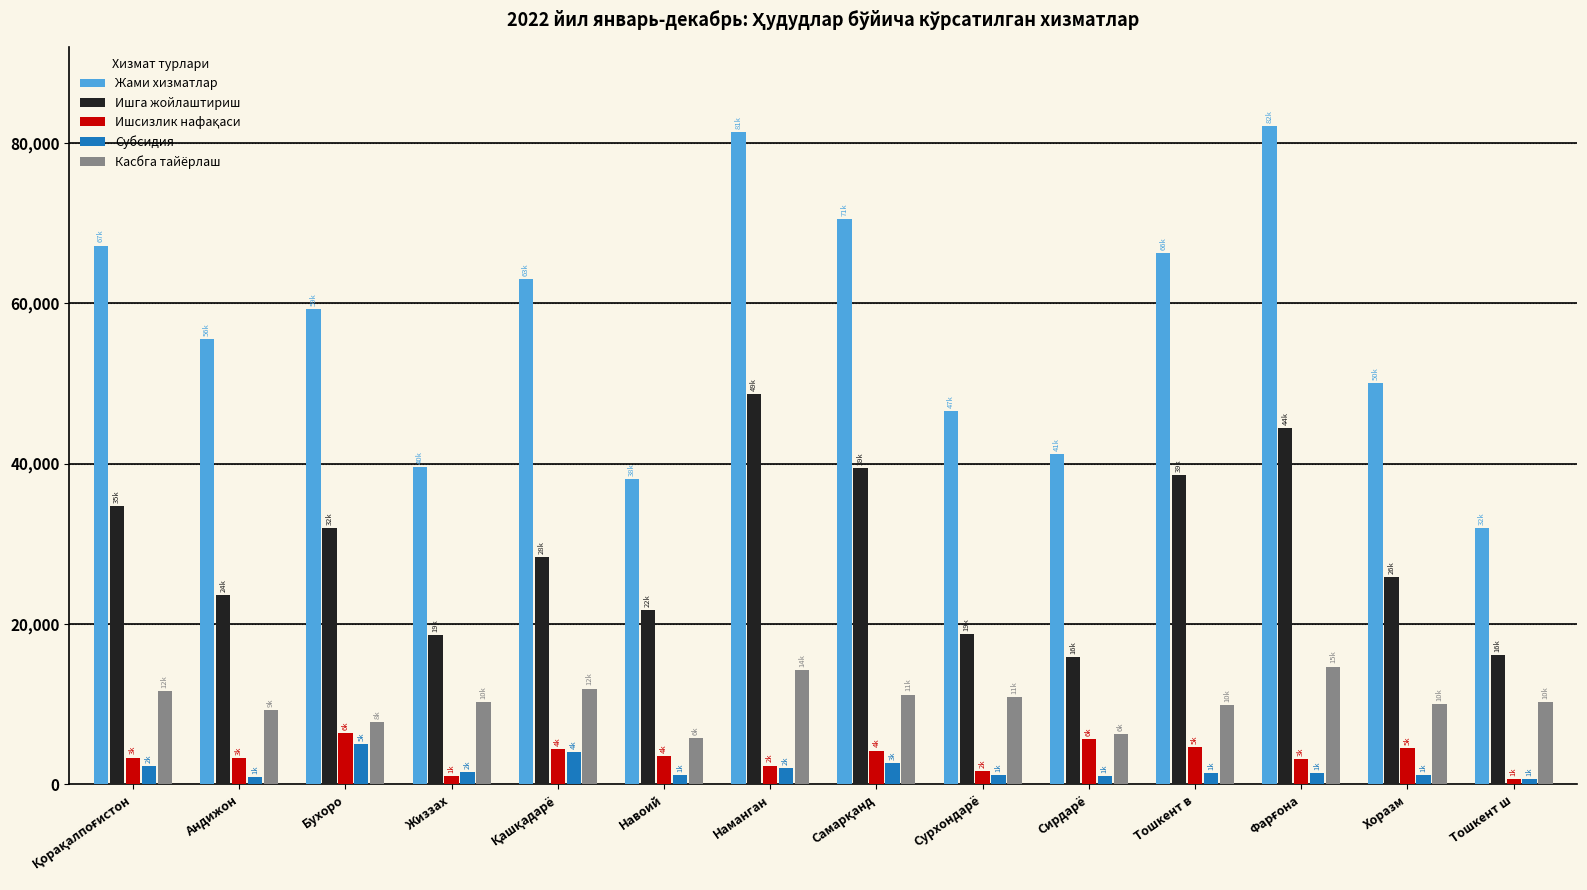

Which series has the largest total across all categories?

Жами хизматлар